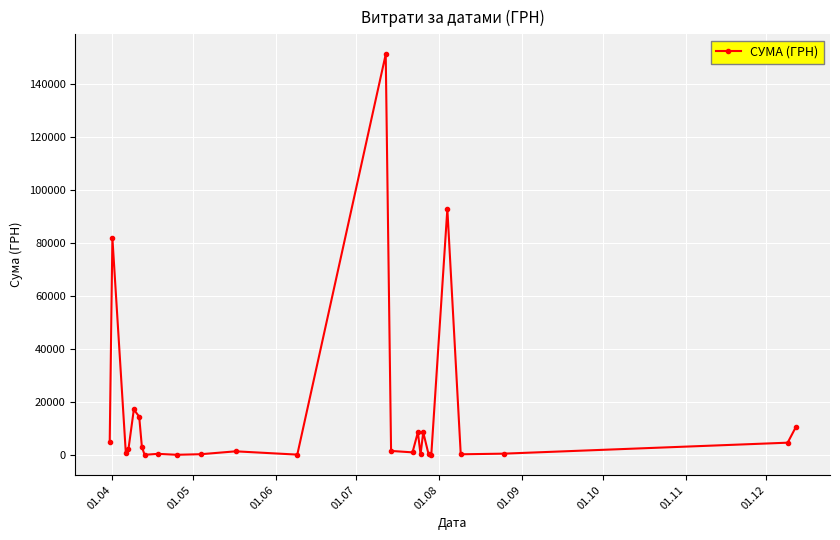

What is the difference between the maximum and minimum values?

151018.1